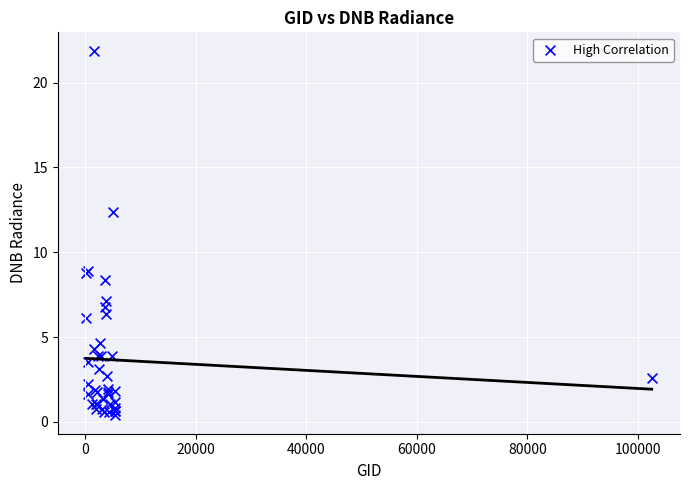

What Y value in the scatter plot is closest to 11?

12.4